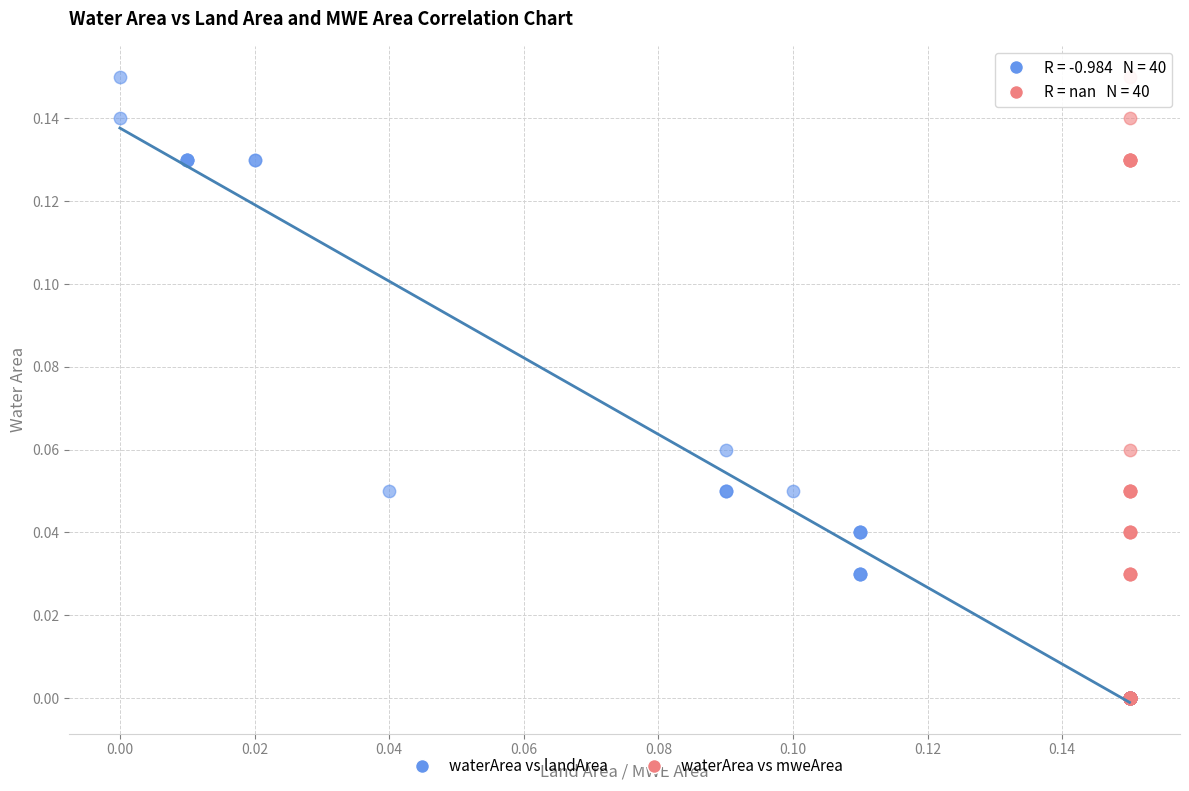

What are all the series names shown in the legend?

waterArea vs landArea, waterArea vs mweArea